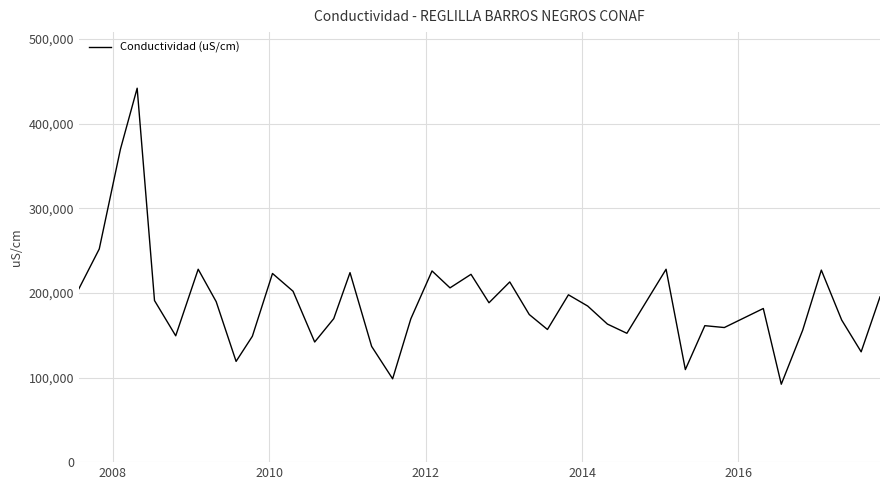

What is the smallest value displayed?

92100